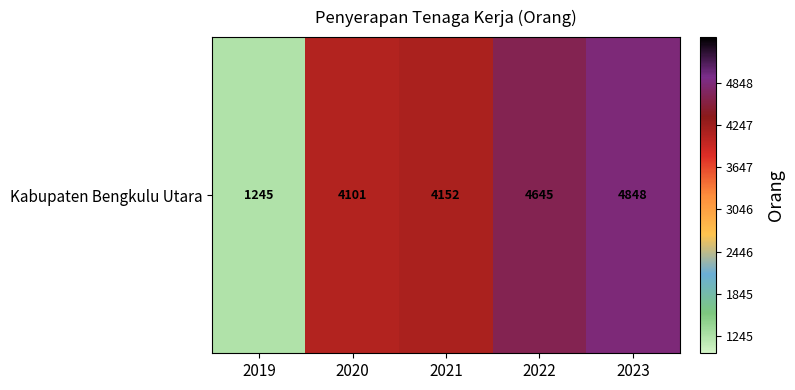

Which category has the lowest value across all series?

2019